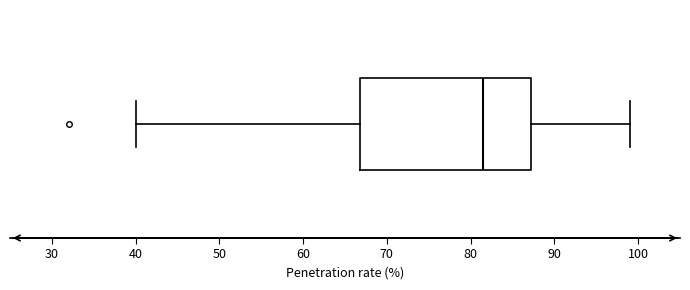

Where is the right edge of the box on the x-axis? The values are not printed on the chart, so give them approximately, as read against the axis.

87